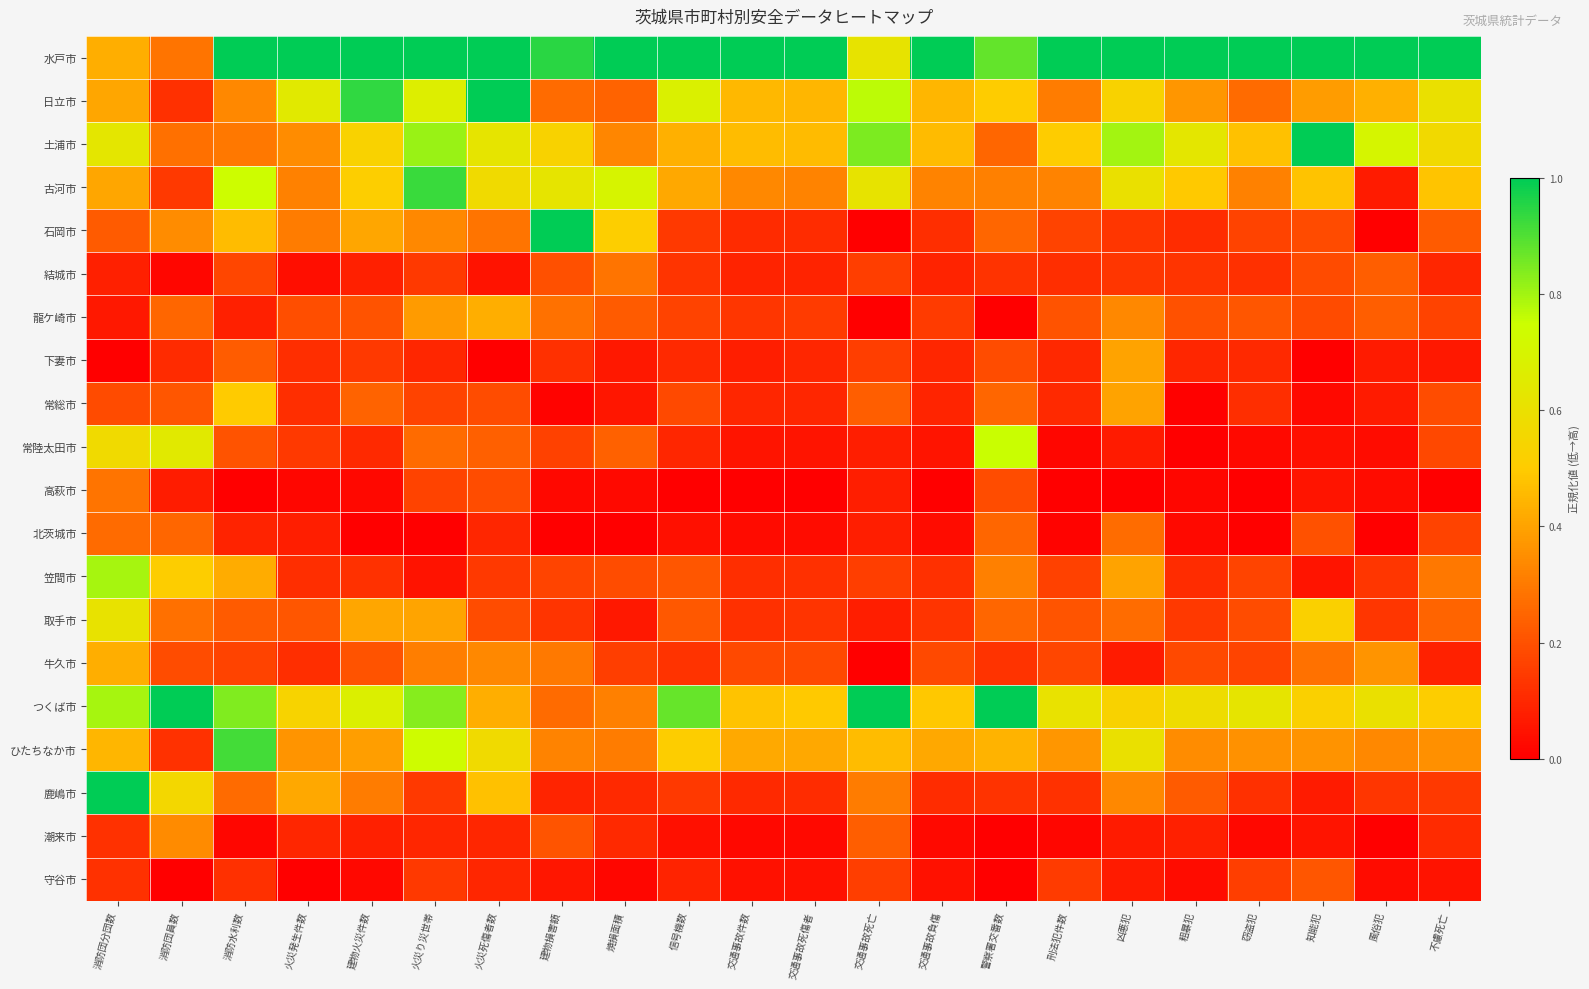

Rank the series by their maximum value, from lowest to highest.

守谷市, 北茨城市, 高萩市, 結城市, 潮来市, 下妻市, 龍ケ崎市, 牛久市, 常総市, 取手市, 常陸太田市, 笠間市, ひたちなか市, 古河市, 水戸市, 日立市, 土浦市, 石岡市, つくば市, 鹿嶋市